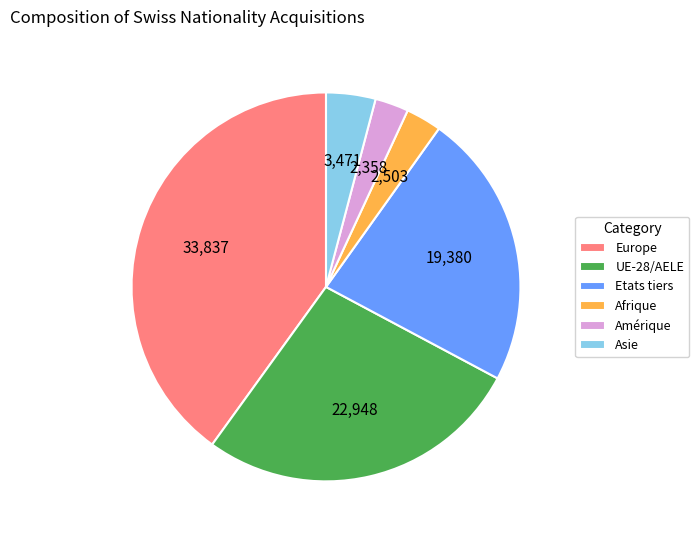

Does Afrique represent more than half of the total?

No